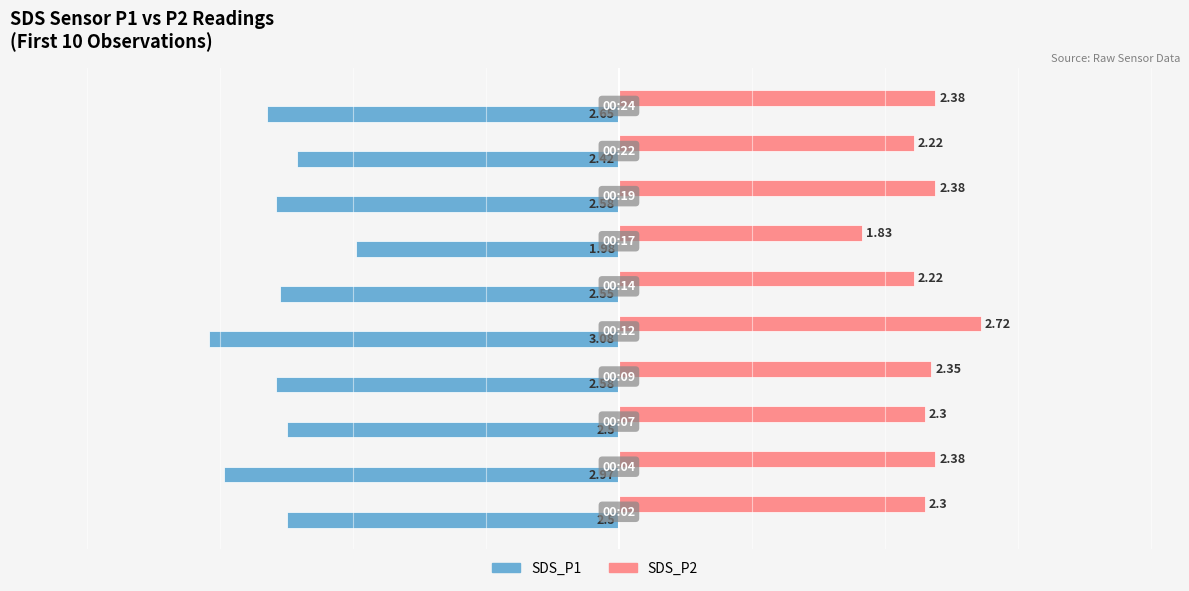

At how many categories does at least one series exceed -2?

10